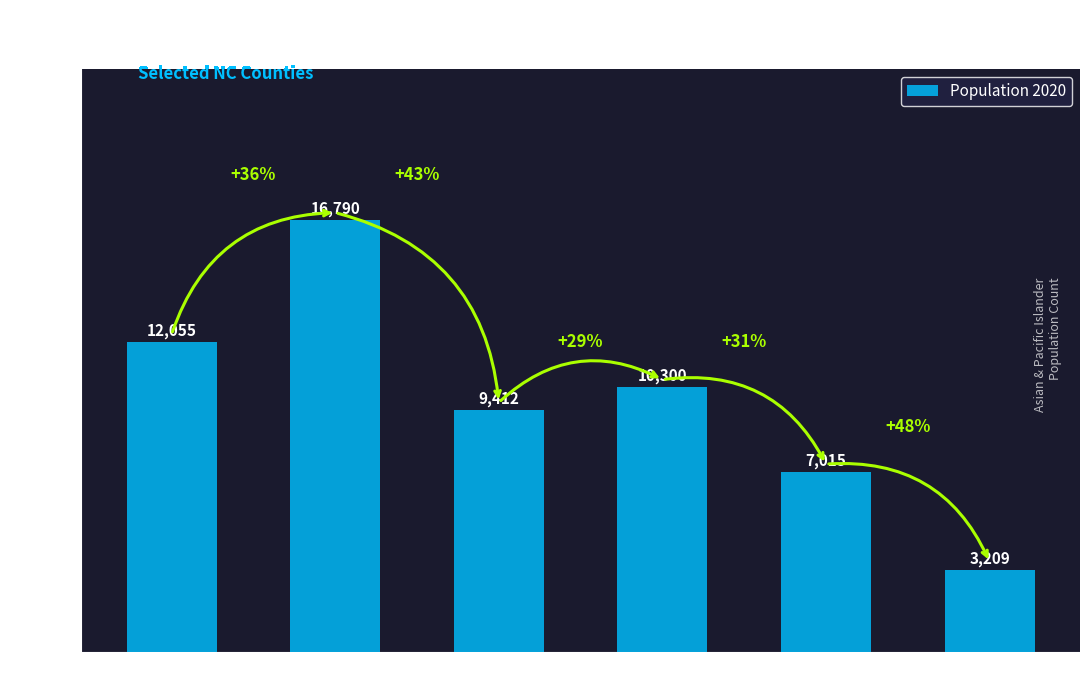

Does the chart contain stacked bars?

No